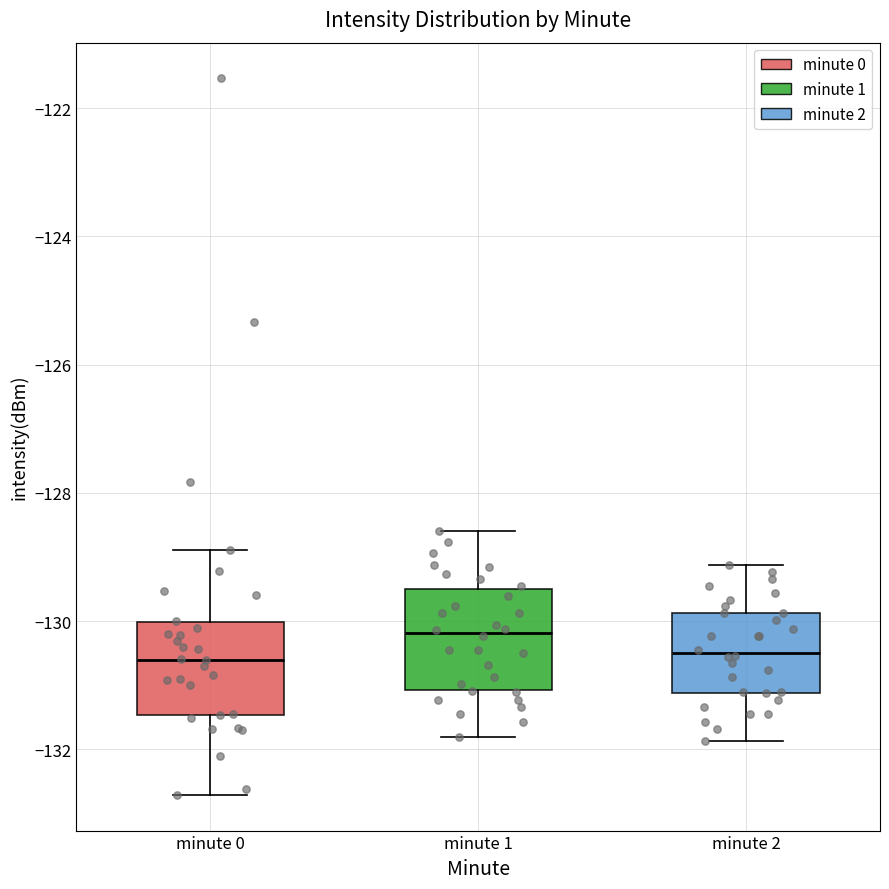

Reading left to right, read every box against the y-axis: the position of its median line, the range the box covers, and the ends of its whiskers. The values are not printed on the chart, so give them approximately, as read against the axis.

minute 0: median -130.6, box -131.4 to -130.0, whiskers -132.8 to -128.8
minute 1: median -130.2, box -131.0 to -129.4, whiskers -131.8 to -128.6
minute 2: median -130.4, box -131.2 to -129.8, whiskers -131.8 to -129.2